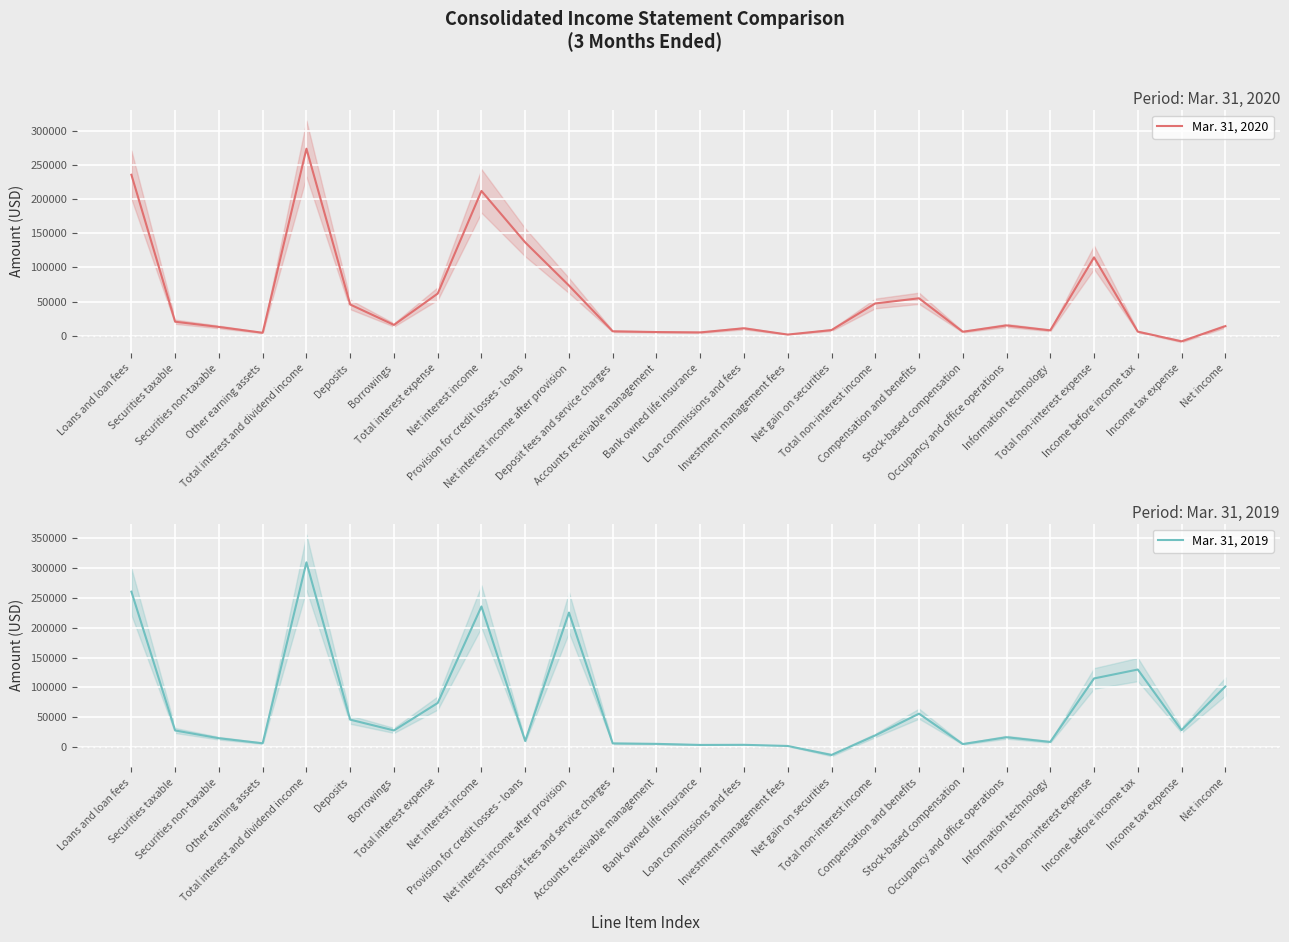

Which category has the lowest value across all series?

Net gain on securities